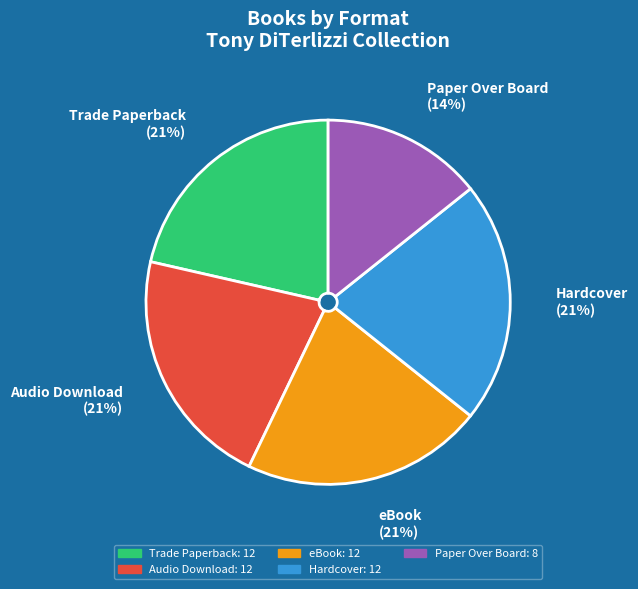

Which category has the smallest portion of the pie?

Paper Over Board